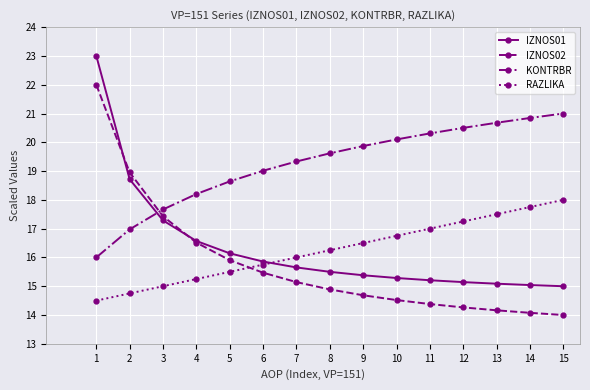

At which category is the sum across all series the highest?

1